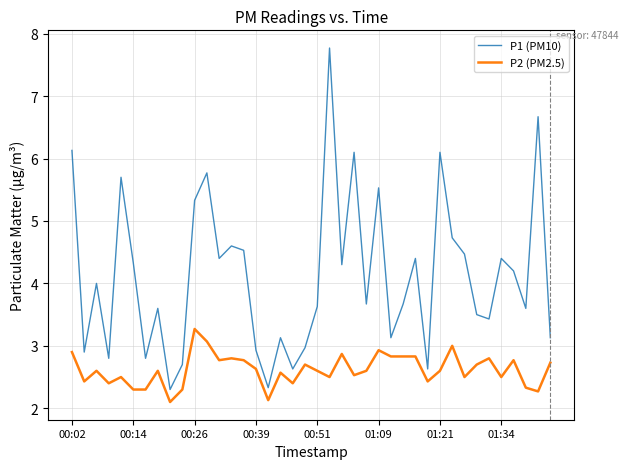

How many interior local valleys does the P1 (PM10) series have?

13